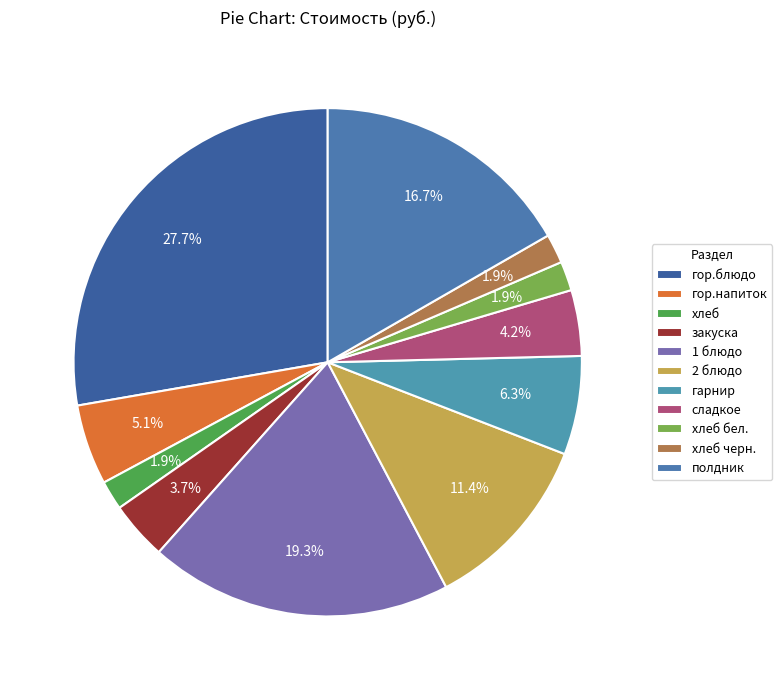

How many slices are in this pie chart?

11